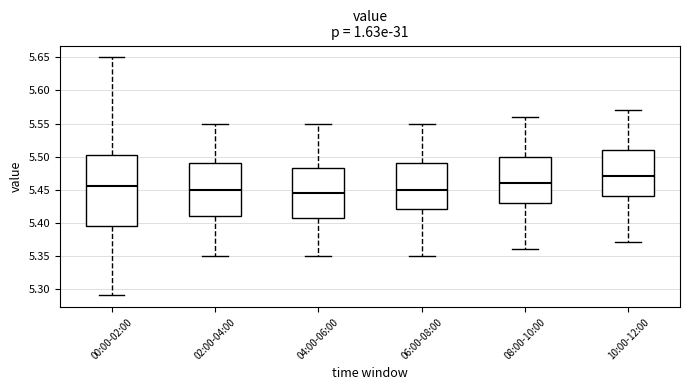

Comparing the boxes themselves (not the whiskers), which one is the tallest?

00:00-02:00